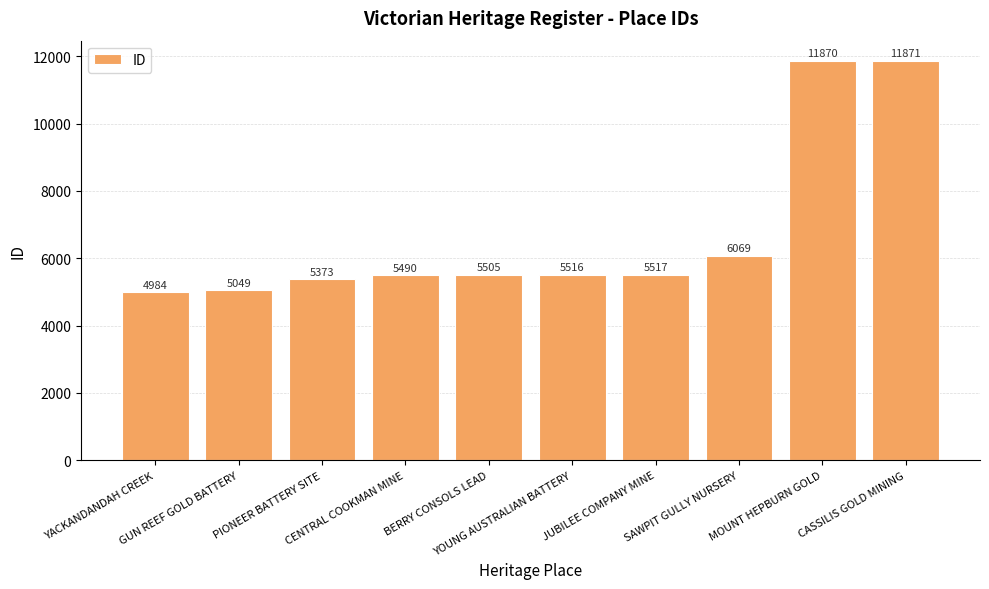

Does the chart contain stacked bars?

No